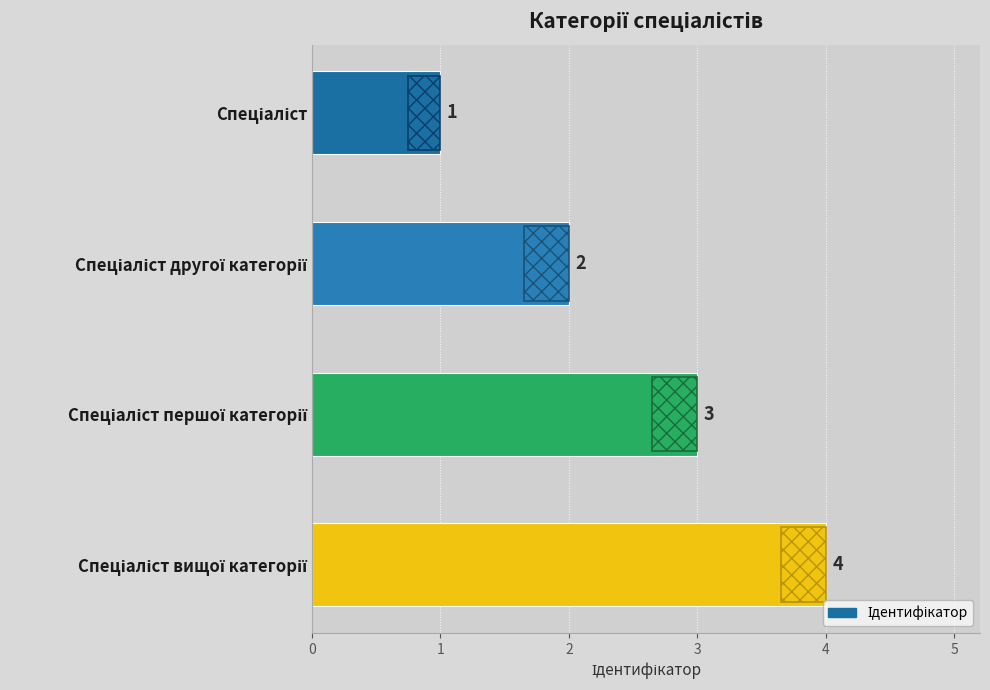

What is the greatest value displayed?

4